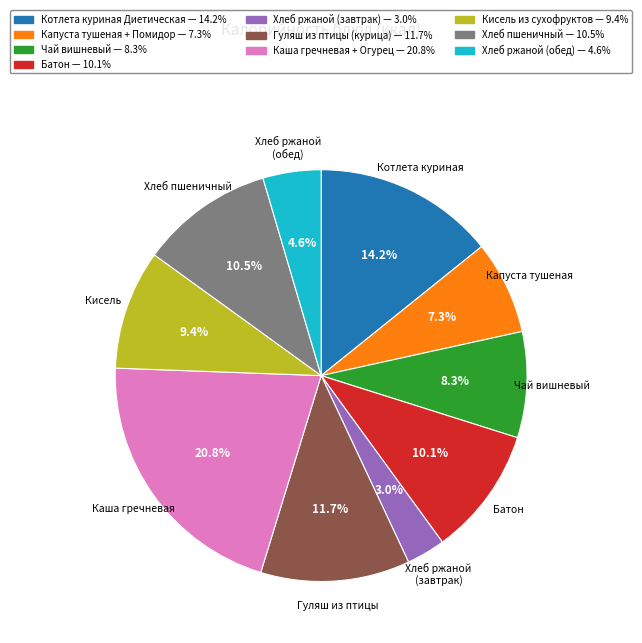

Count the number of slices in the pie.

10